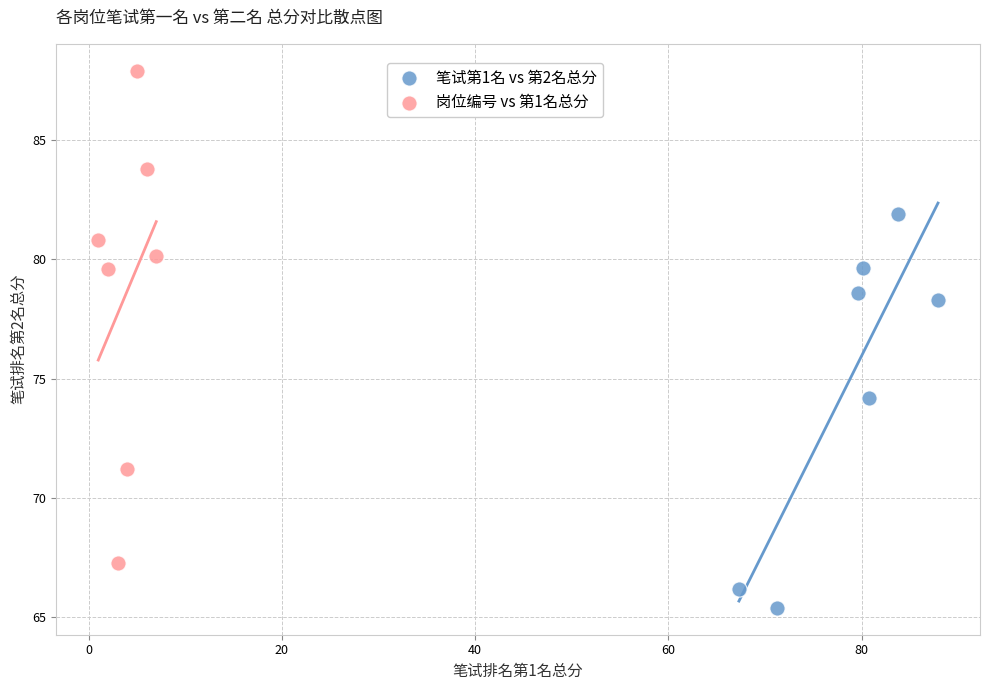

Which series has the widest spread of Y values?

岗位编号 vs 第1名总分